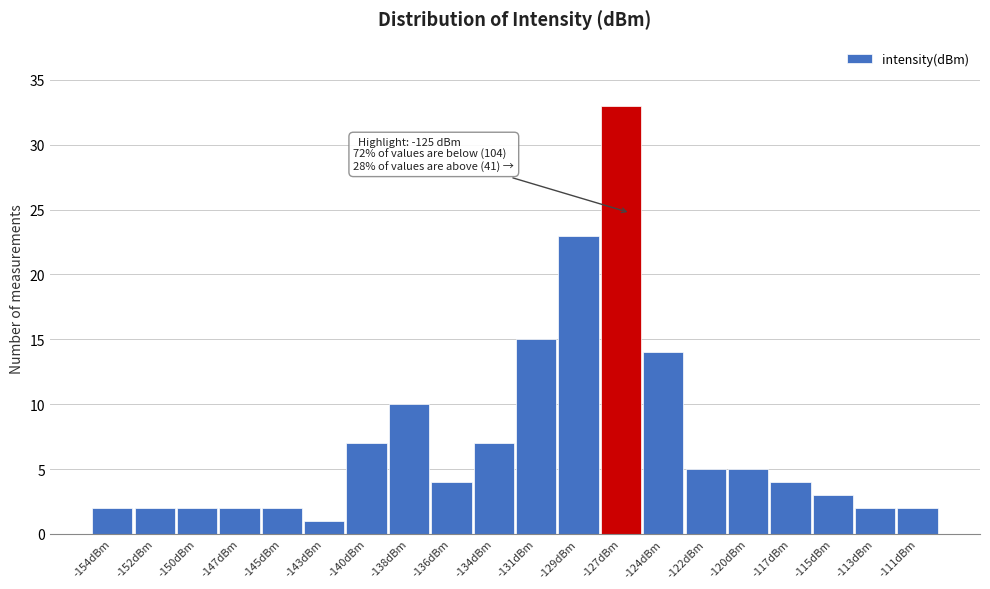

Reading left to right, extract all data points from this chart.

-154dBm=2	-152dBm=2	-150dBm=2	-147dBm=2	-145dBm=2	-143dBm=1	-140dBm=7	-138dBm=10	-136dBm=4	-134dBm=7	-131dBm=15	-129dBm=23	-127dBm=33	-124dBm=14	-122dBm=5	-120dBm=5	-117dBm=4	-115dBm=3	-113dBm=2	-111dBm=2